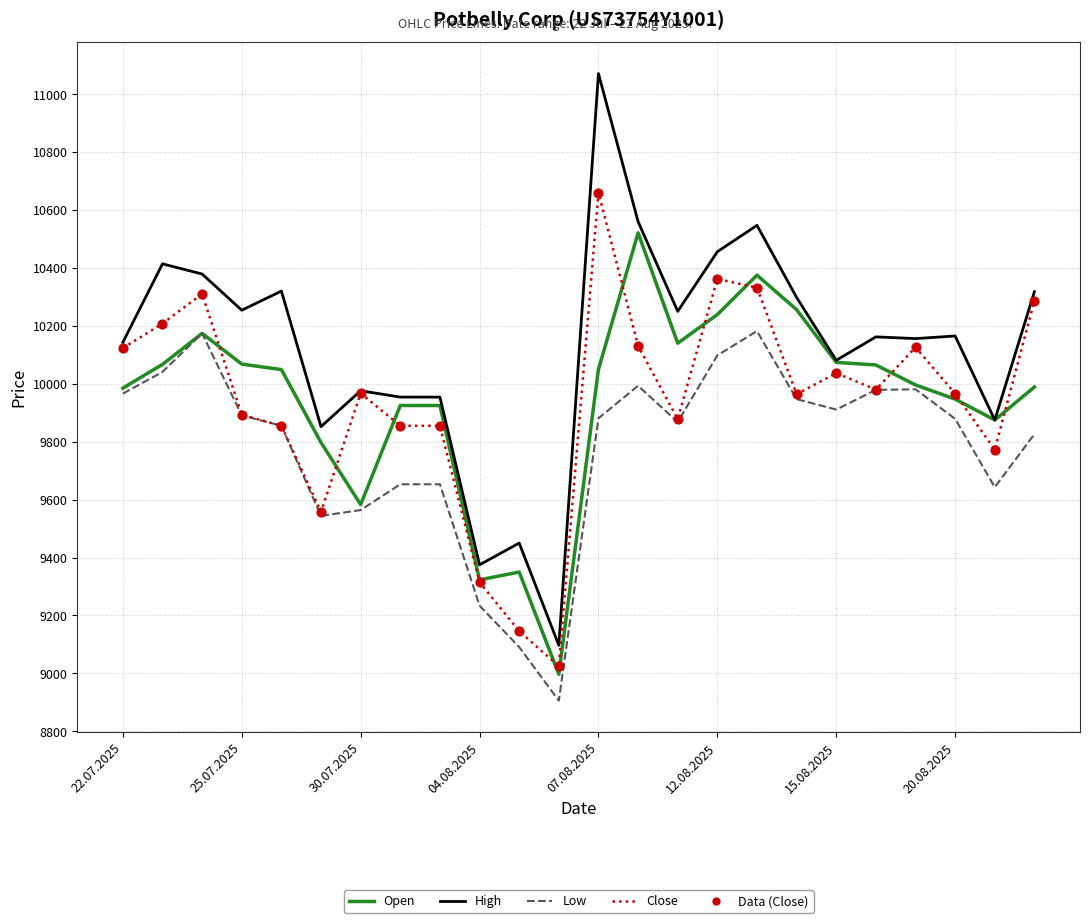

Which series has the largest total across all categories?

High